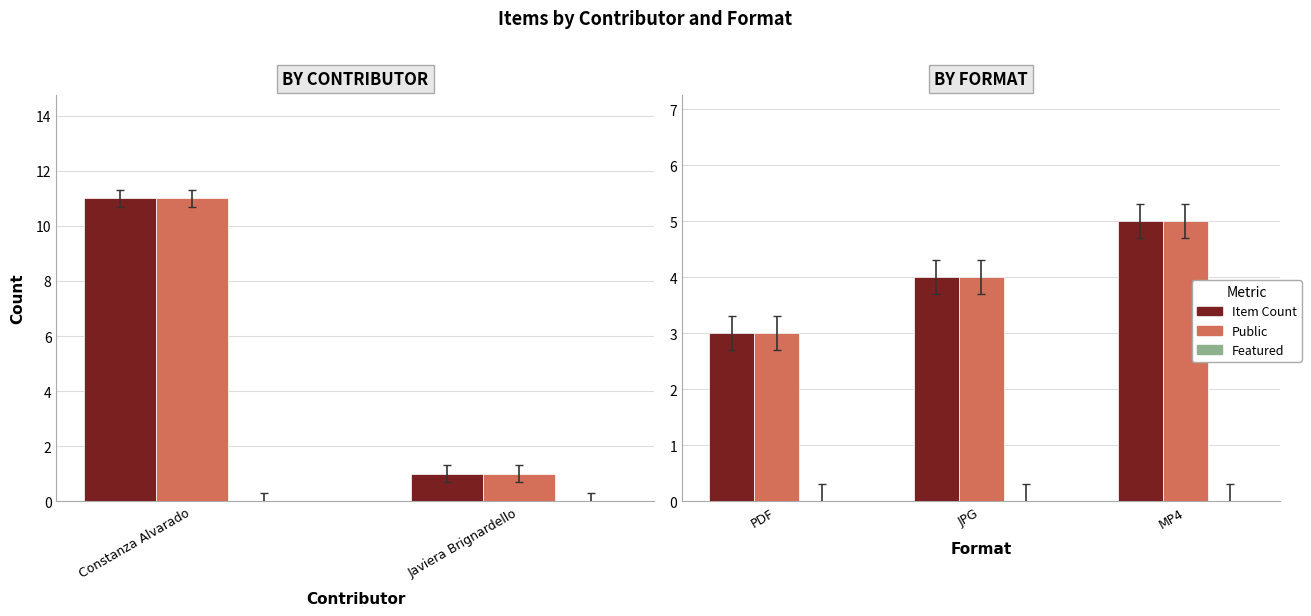

Is the value of Item Count at PDF greater than the value of Featured at PDF?

Yes